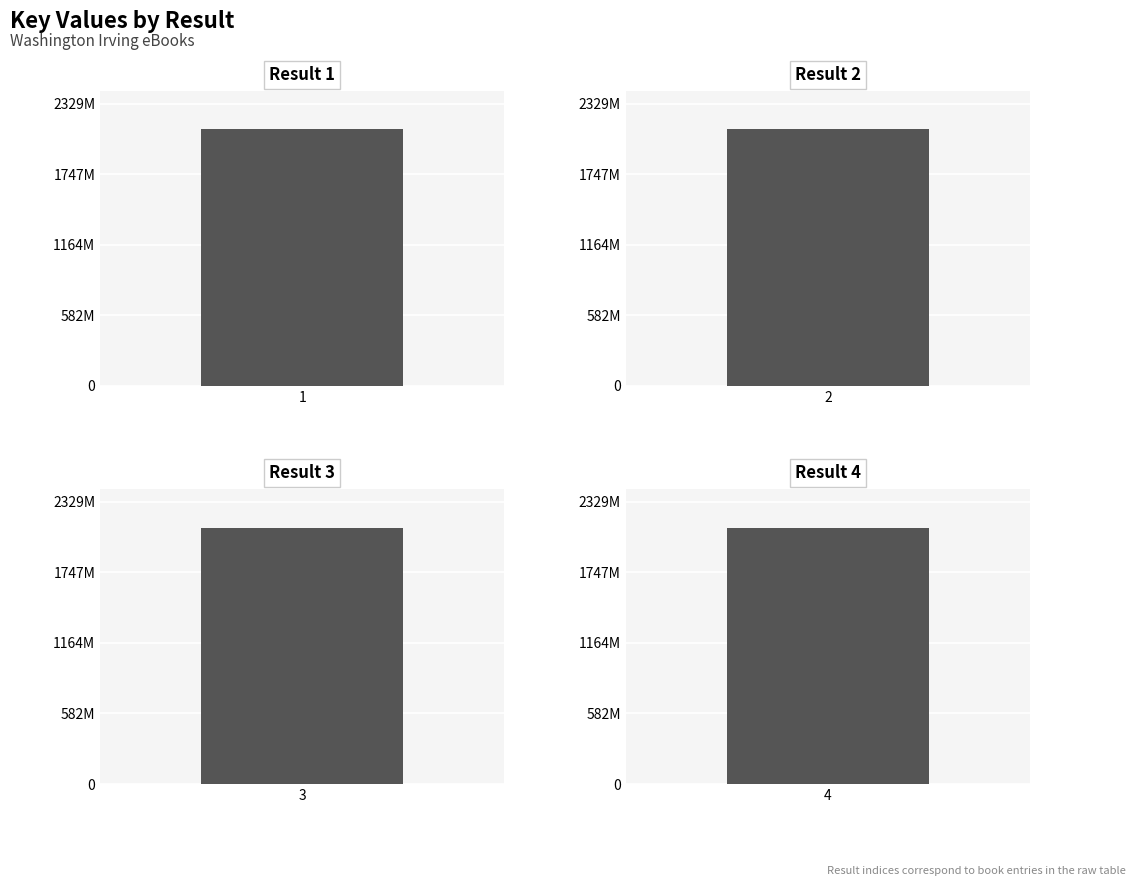

What is the maximum value shown in the chart?

2117926714